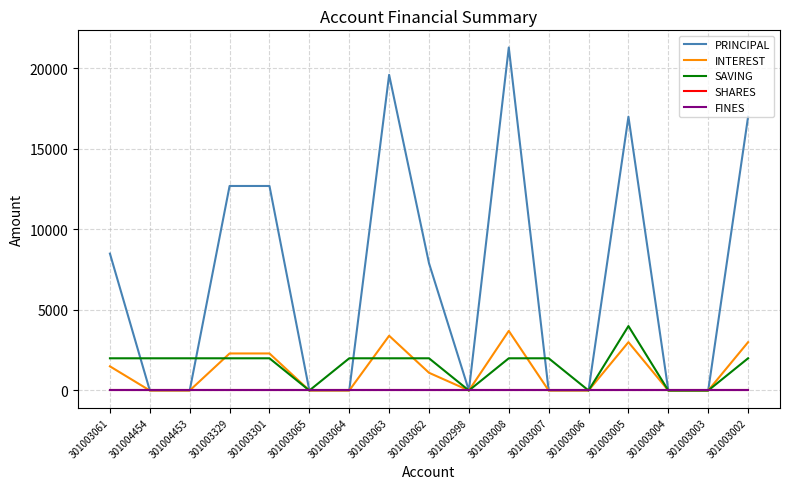

How many interior local peaks does the PRINCIPAL series have?

3